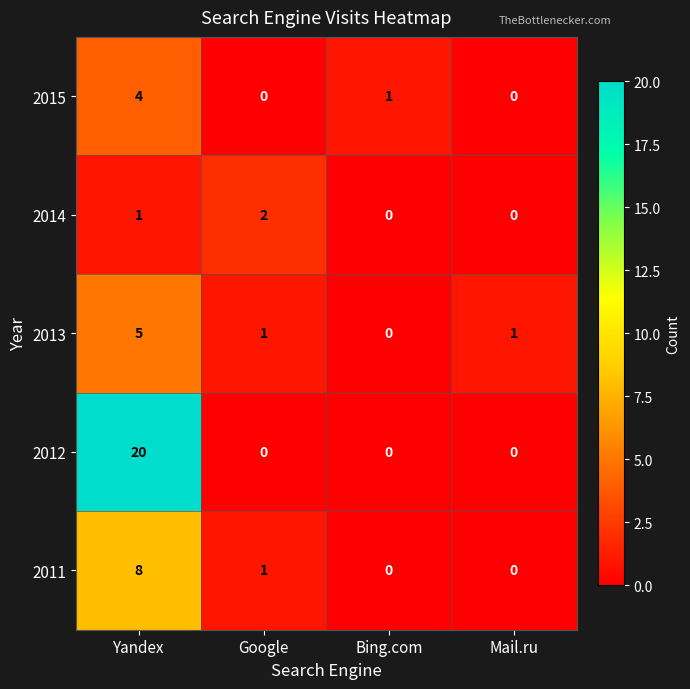

Which series has the largest total across all categories?

2012